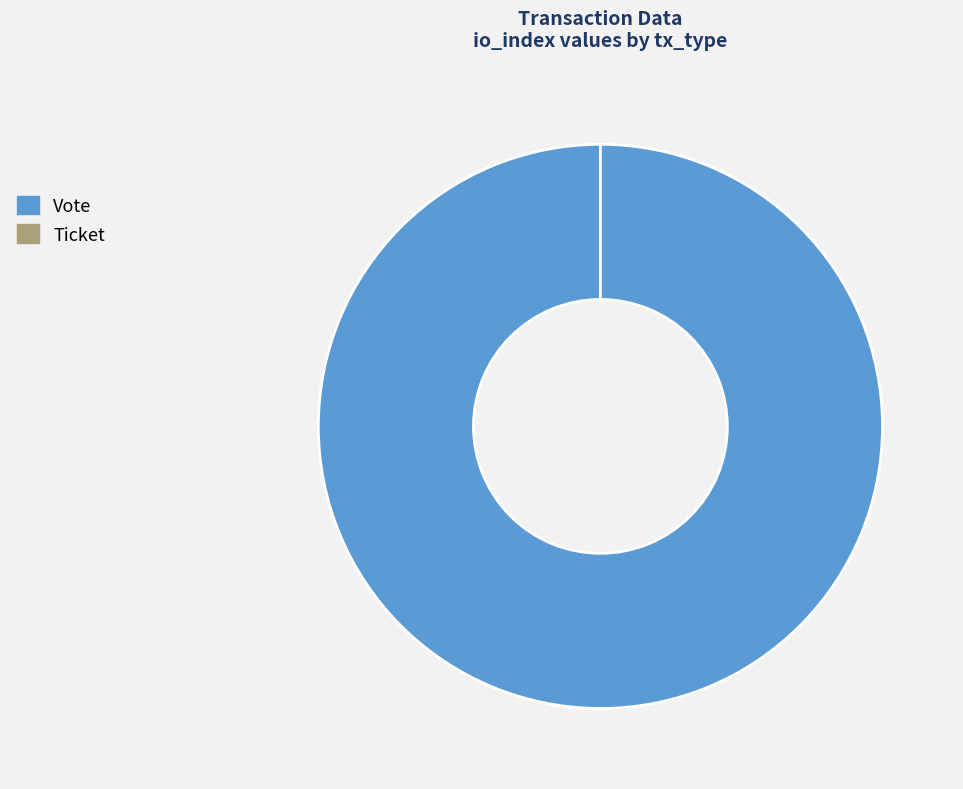

Is it true that Ticket is 0% of the pie?

True